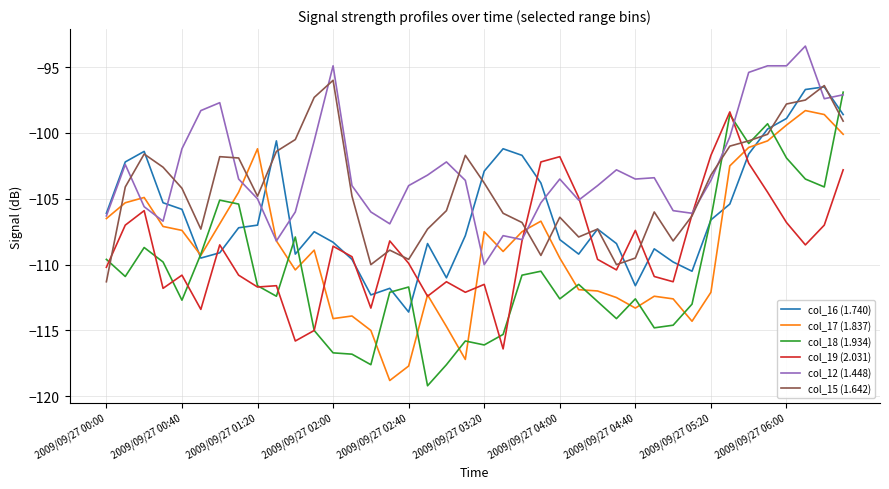

How many times do col_17 (1.837) and col_16 (1.740) cross each other?

4